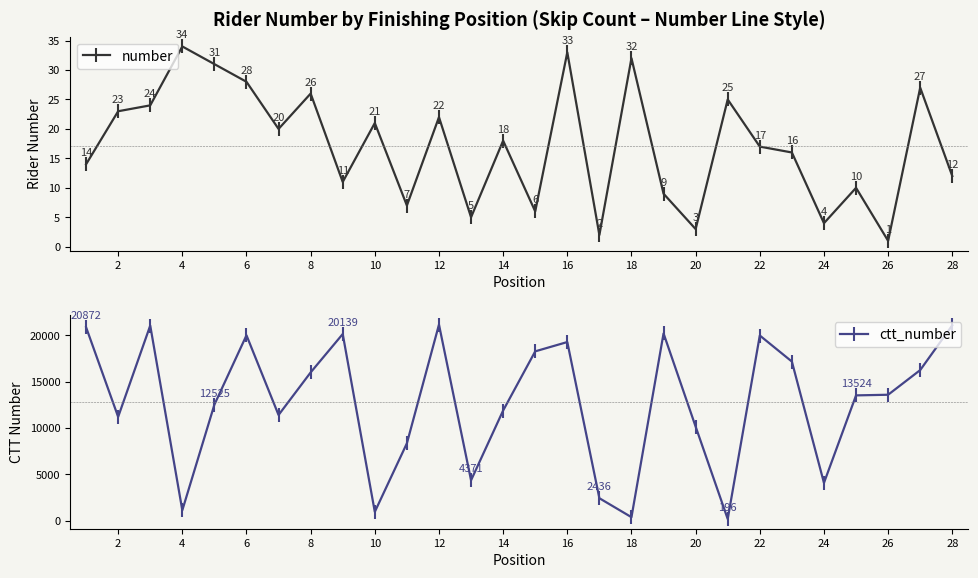

Is it true that number equals 6 at 4?

False